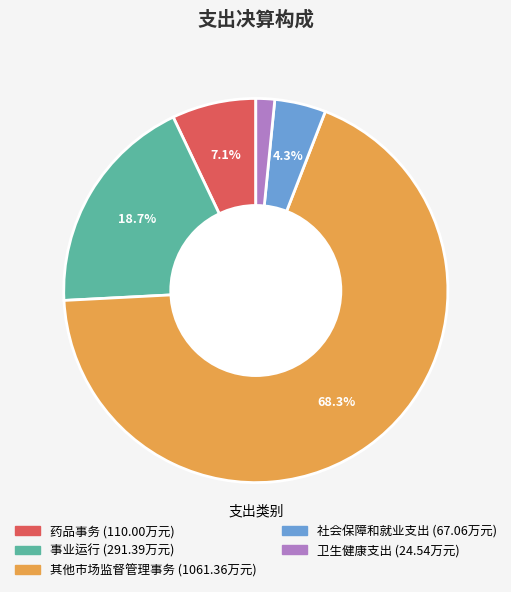

Is it true that 事业运行 is 28% of the pie?

False